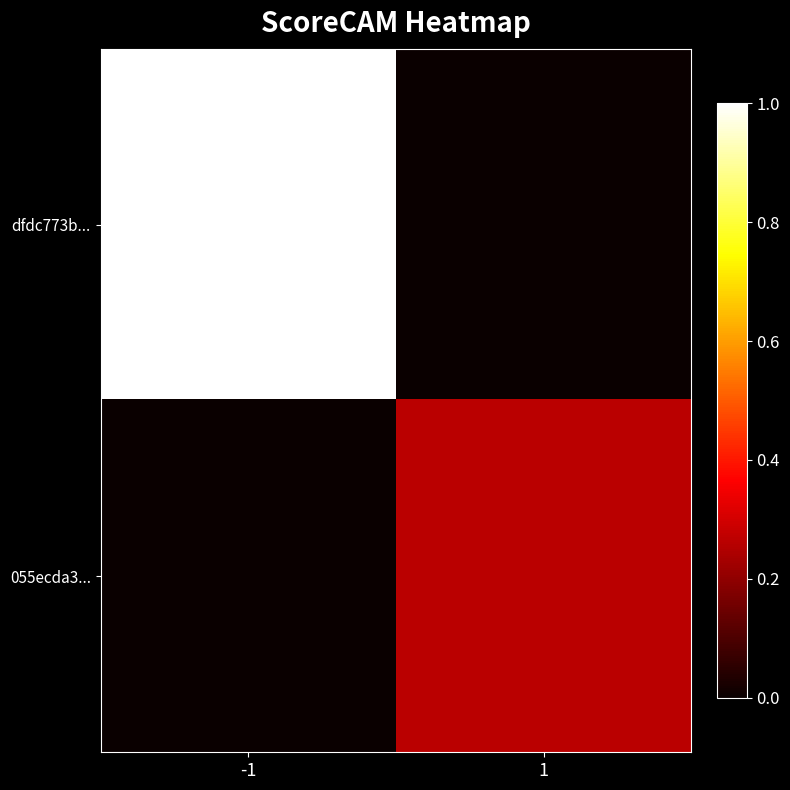

Reading left to right, transcribe all the data shown in this chart.

dfdc773b...: -1=1.0	1=0.0
055ecda3...: -1=0.0	1=0.3